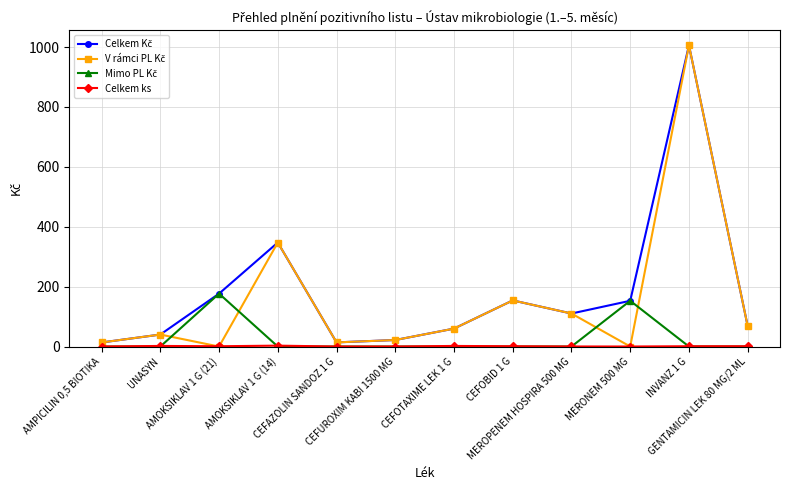

Does the chart have visible grid lines?

Yes